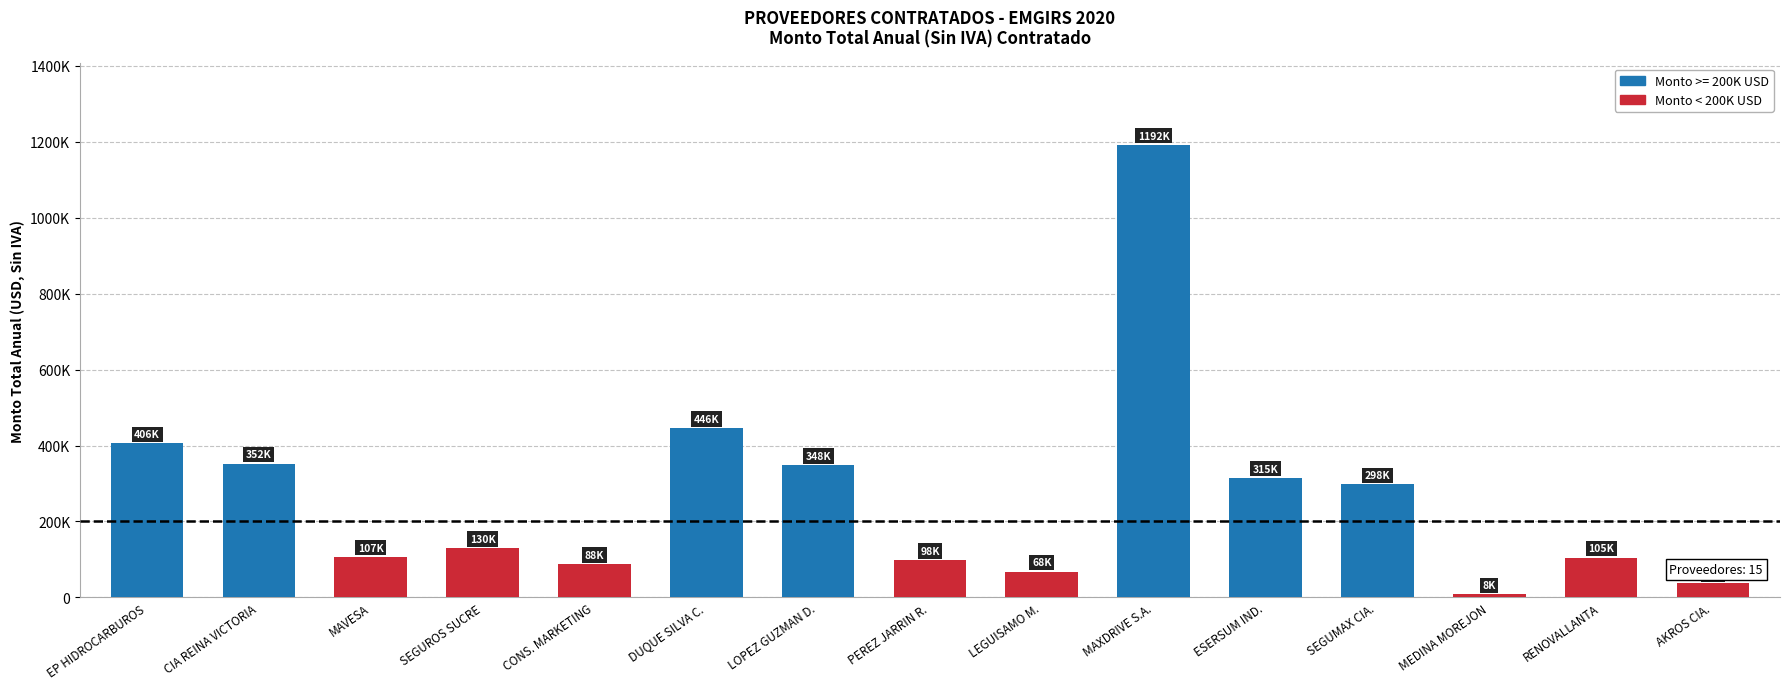

What is the value of the 5th bar from the left?

87500.0